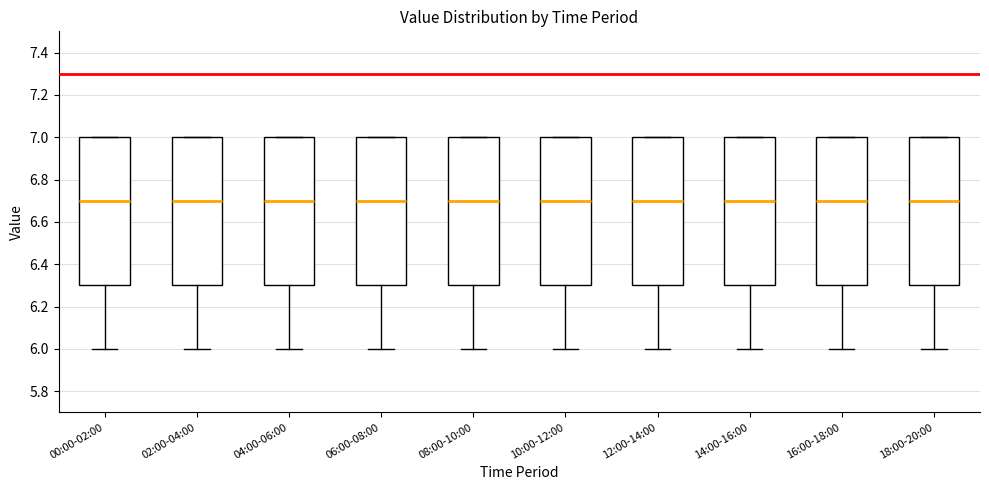

Reading left to right, read every box against the y-axis: the position of its median line, the range the box covers, and the ends of its whiskers. The values are not printed on the chart, so give them approximately, as read against the axis.

00:00-02:00: median 6.7, box 6.3 to 7.0, whiskers 6.0 to 7.0
02:00-04:00: median 6.7, box 6.3 to 7.0, whiskers 6.0 to 7.0
04:00-06:00: median 6.7, box 6.3 to 7.0, whiskers 6.0 to 7.0
06:00-08:00: median 6.7, box 6.3 to 7.0, whiskers 6.0 to 7.0
08:00-10:00: median 6.7, box 6.3 to 7.0, whiskers 6.0 to 7.0
10:00-12:00: median 6.7, box 6.3 to 7.0, whiskers 6.0 to 7.0
12:00-14:00: median 6.7, box 6.3 to 7.0, whiskers 6.0 to 7.0
14:00-16:00: median 6.7, box 6.3 to 7.0, whiskers 6.0 to 7.0
16:00-18:00: median 6.7, box 6.3 to 7.0, whiskers 6.0 to 7.0
18:00-20:00: median 6.7, box 6.3 to 7.0, whiskers 6.0 to 7.0